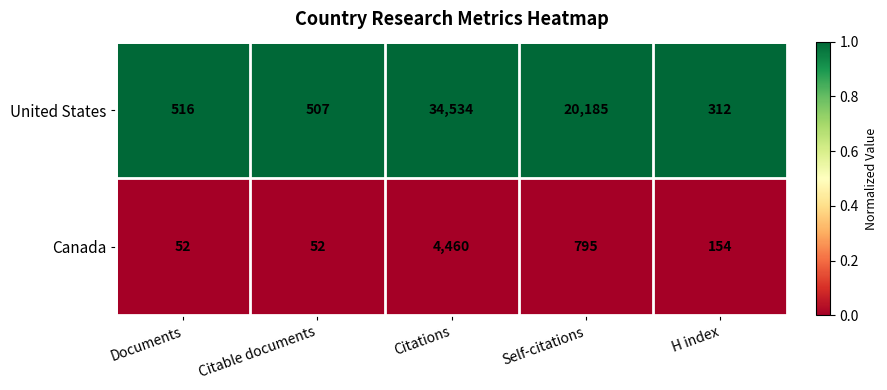

List the series in order of their peak value, lowest first.

Canada, United States